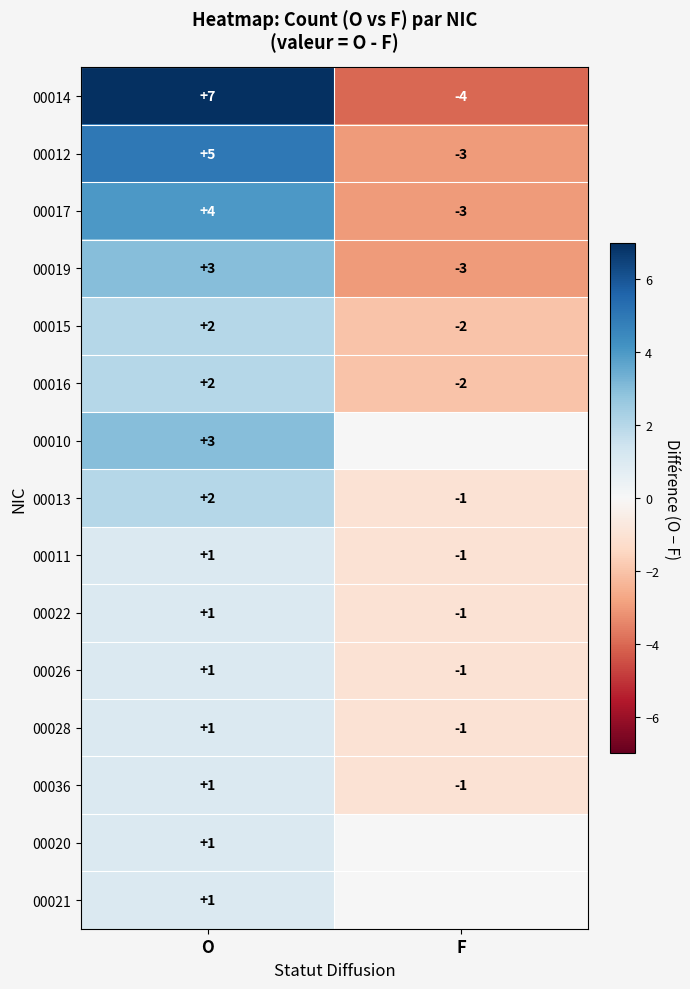

List the labels in order of 00017 value, smallest first.

F, O